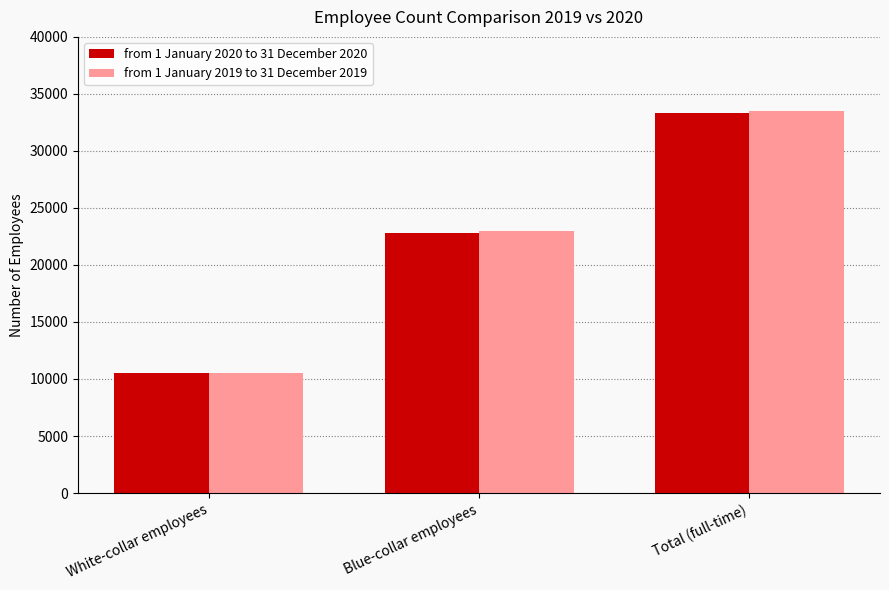

Which series has the largest range (max minus min)?

from 1 January 2019 to 31 December 2019